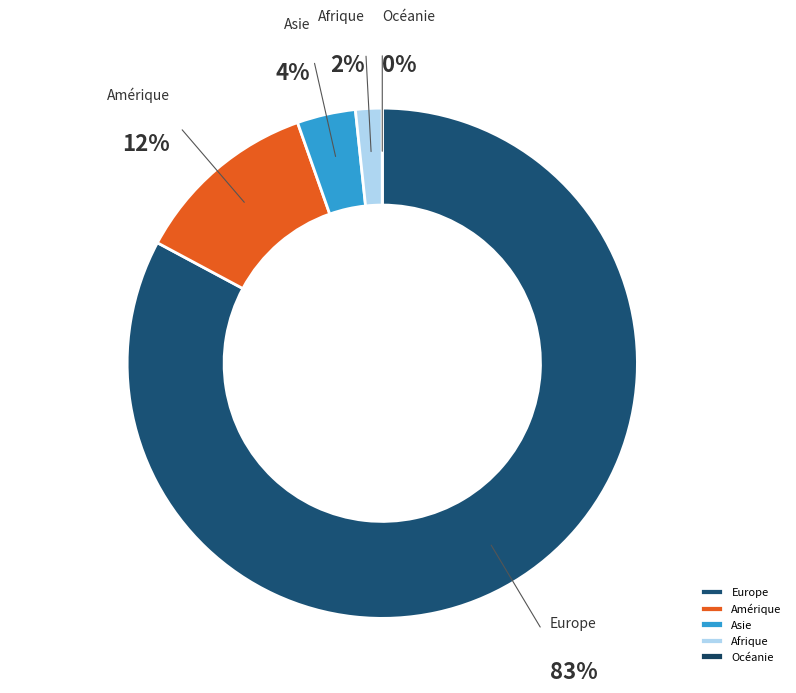

What is the ratio of the value at Amérique to the value at Asie?

3.2